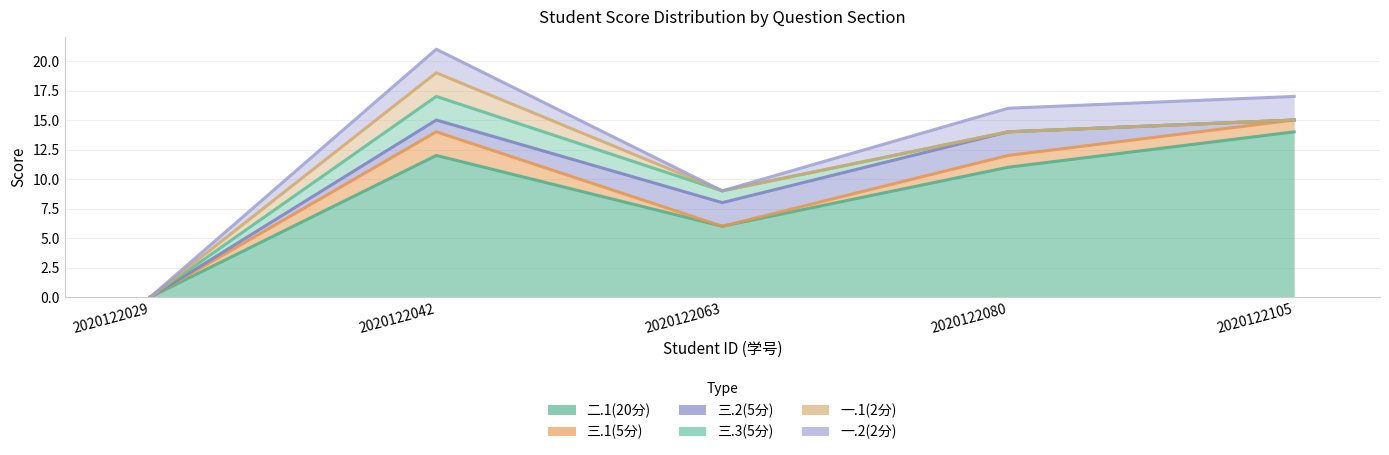

True or false: 三.1(5分) has a value of 0 at 2020122063.

True